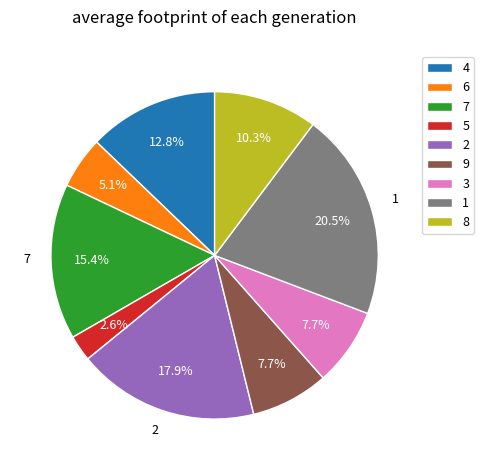

How much of the chart is everything except 1?

79.5%